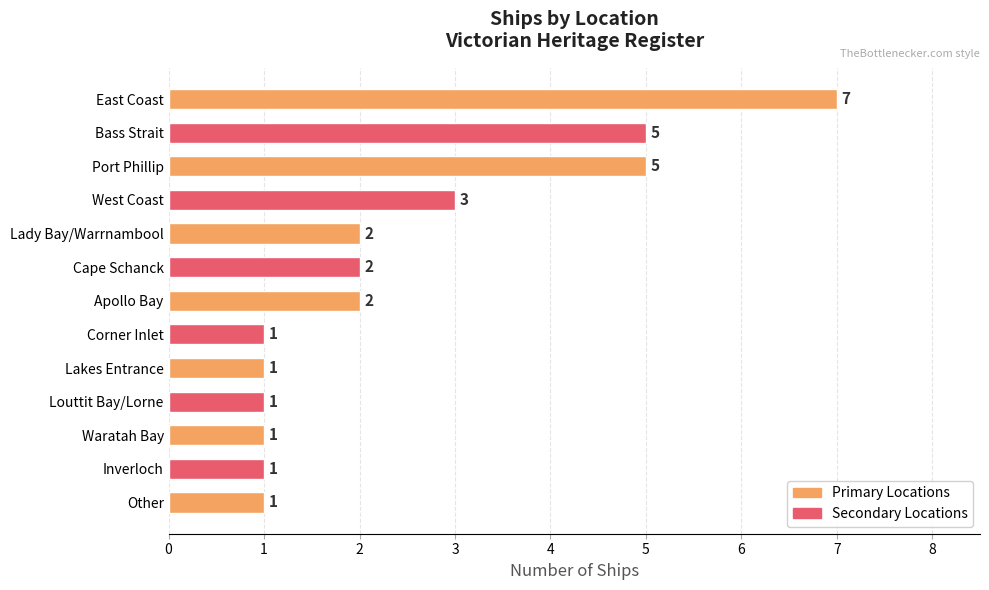

Which category has the highest value across all series?

East Coast